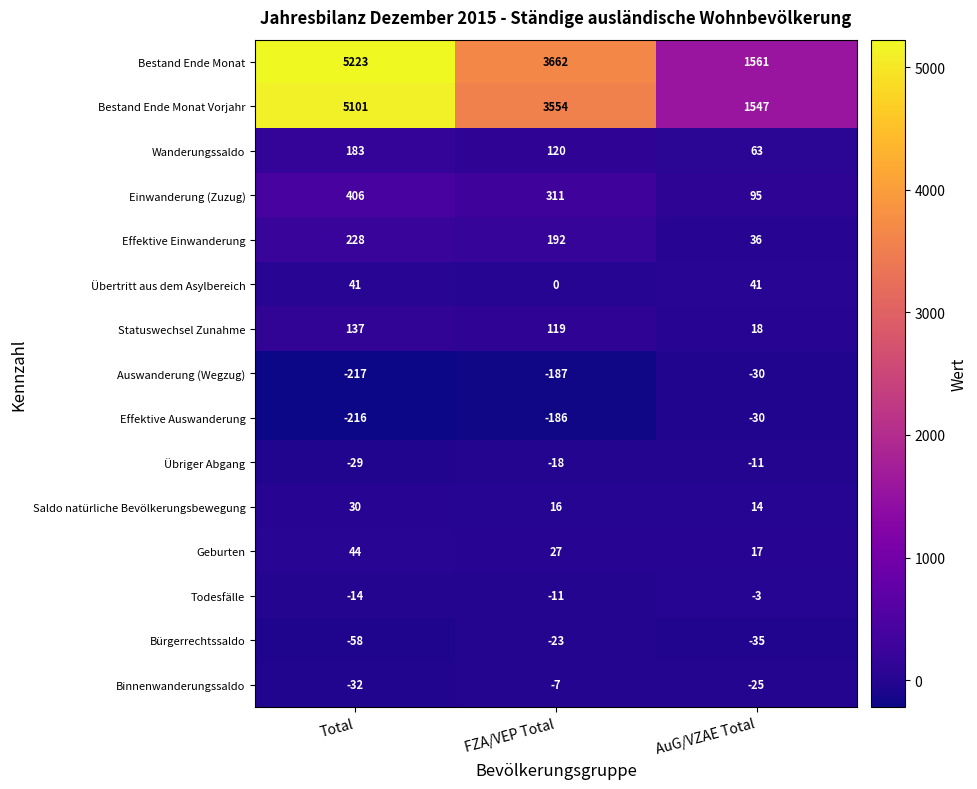

What is the maximum value shown in the chart?

5223